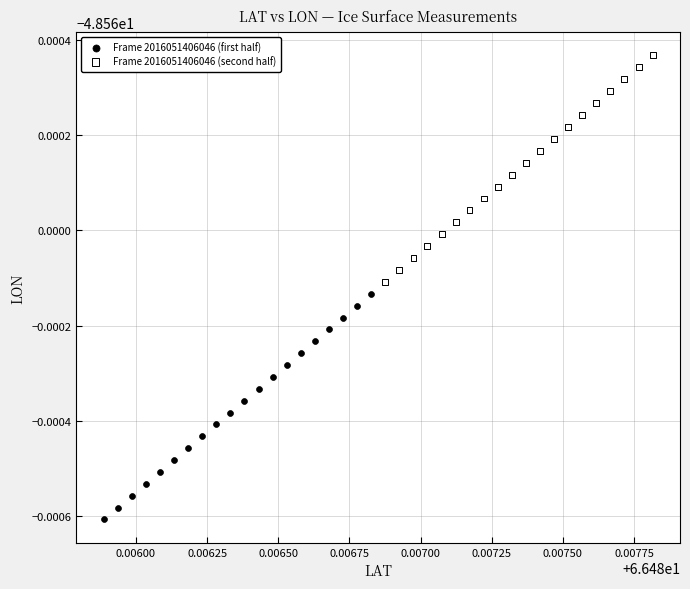

What are all the series names shown in the legend?

Frame 2016051406046 (first half), Frame 2016051406046 (second half)